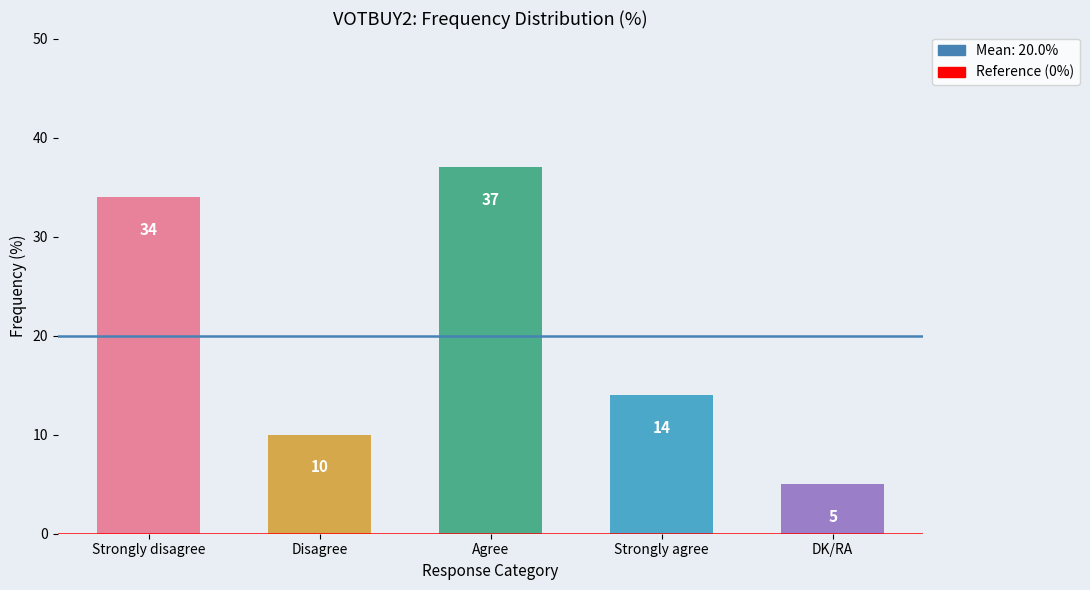

Rank the categories by value from lowest to highest.

DK/RA, Disagree, Strongly agree, Strongly disagree, Agree